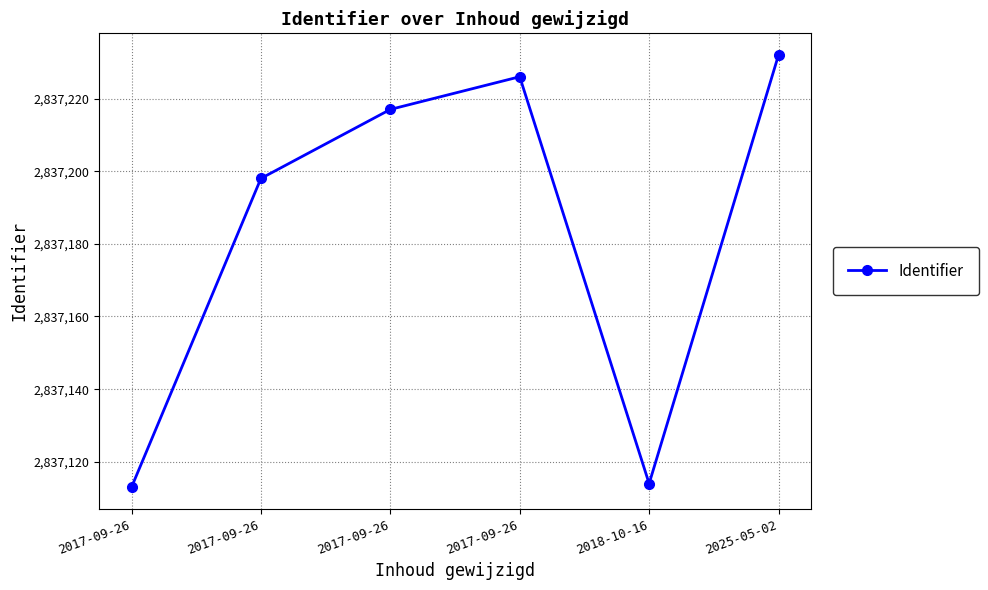

What is the change in value from 2017-09-26 to 2025-05-02?

+15